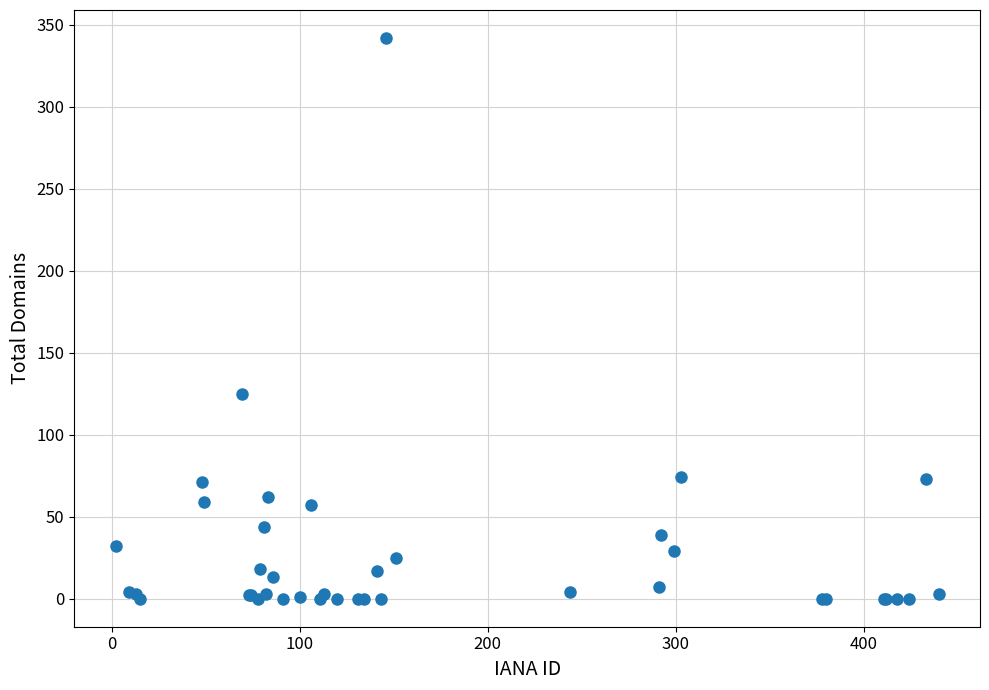

What Y value in the scatter plot is closest to 171?

125